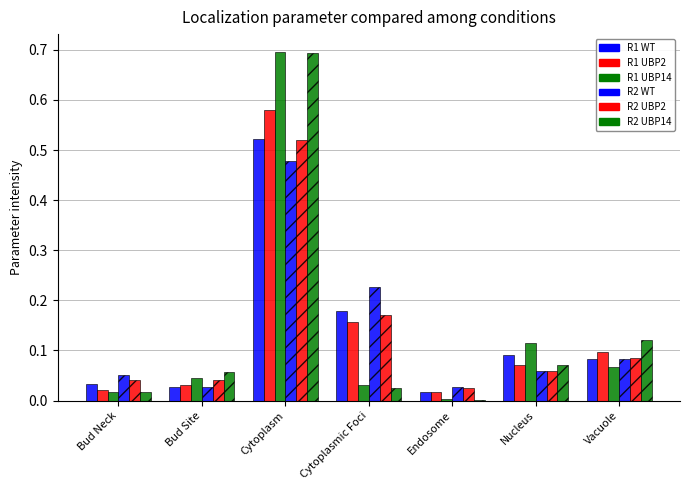

True or false: R1 UBP14 has a value of 0.7 at Cytoplasm.

True